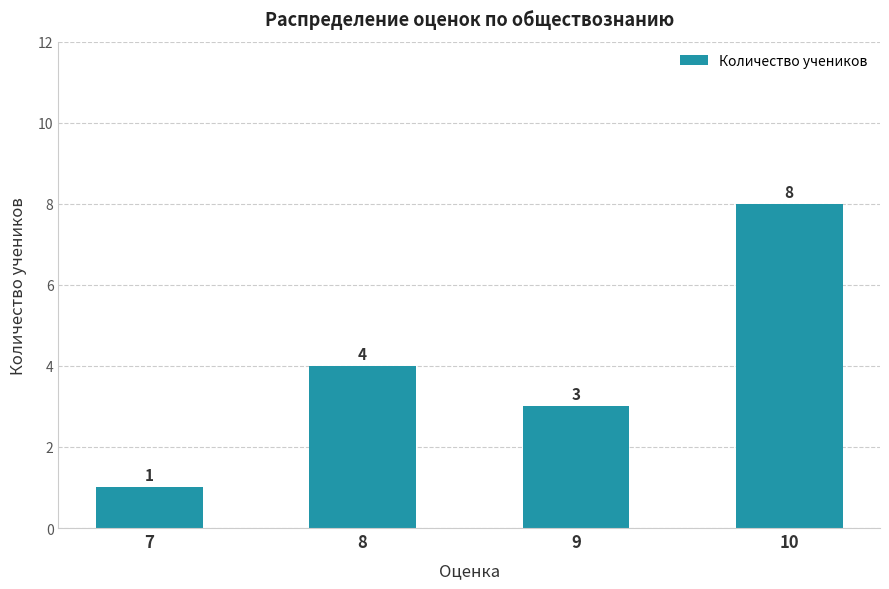

What is the minimum value shown in the chart?

1